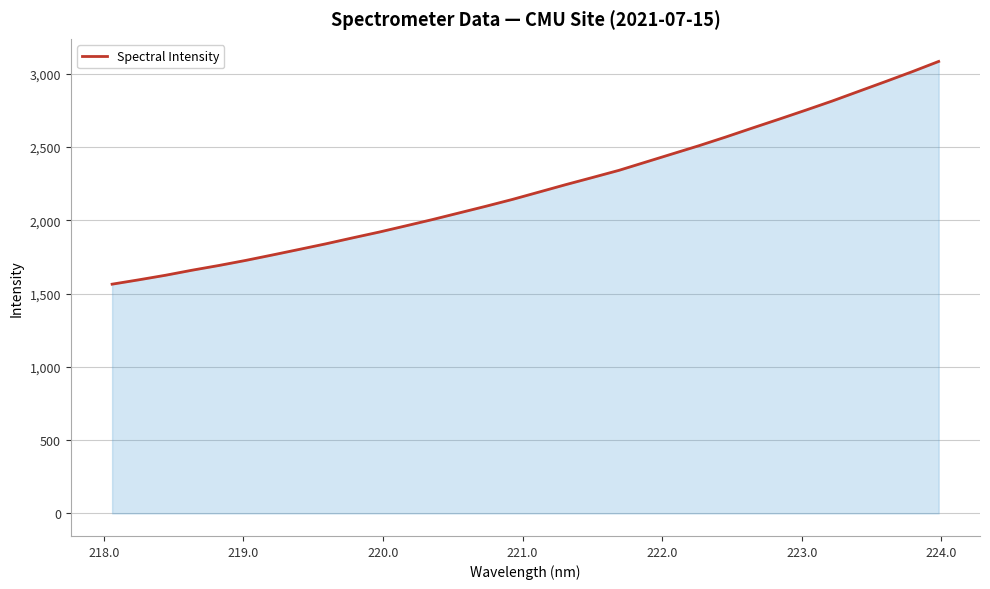

What is the difference between the maximum and minimum values?

1519.9